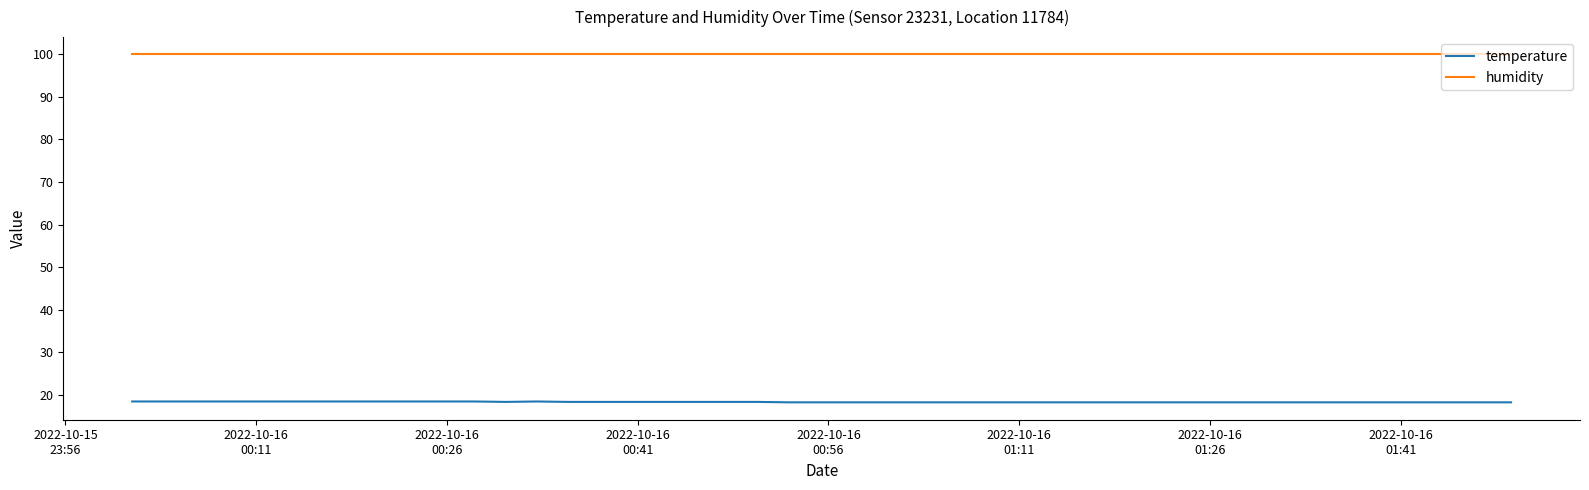

True or false: temperature and humidity intersect in this chart.

False